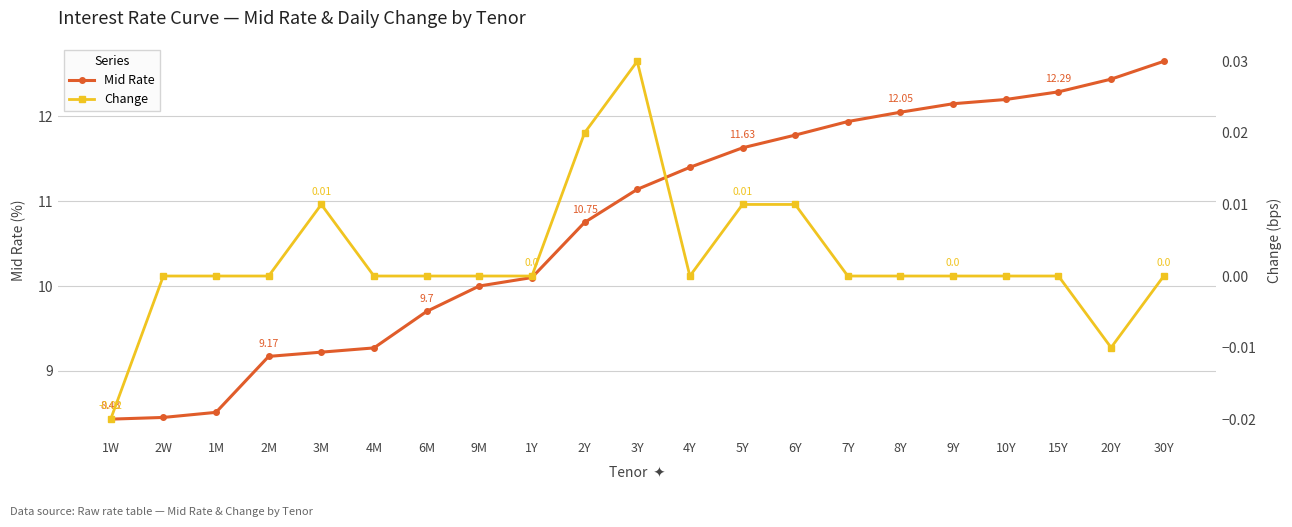

Between 1M and 3M, which is larger?

3M